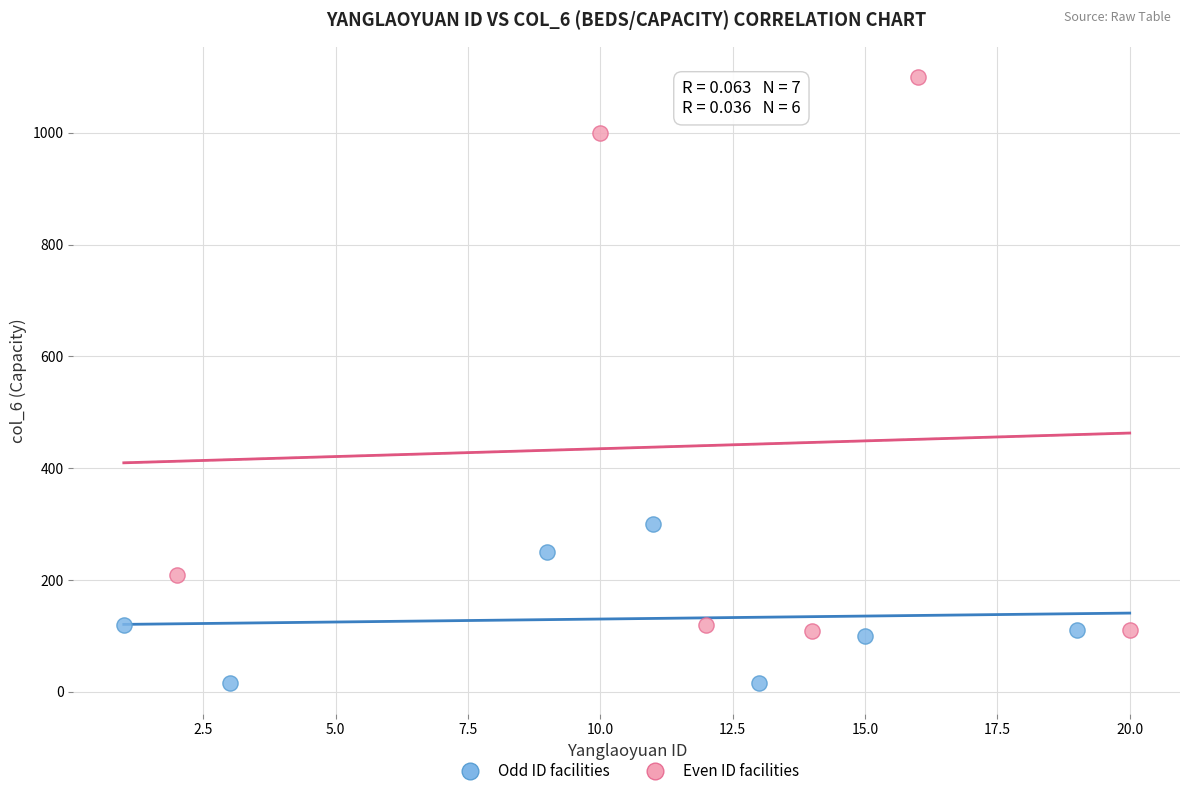

Which series has the largest Y range (max minus min)?

Even ID facilities